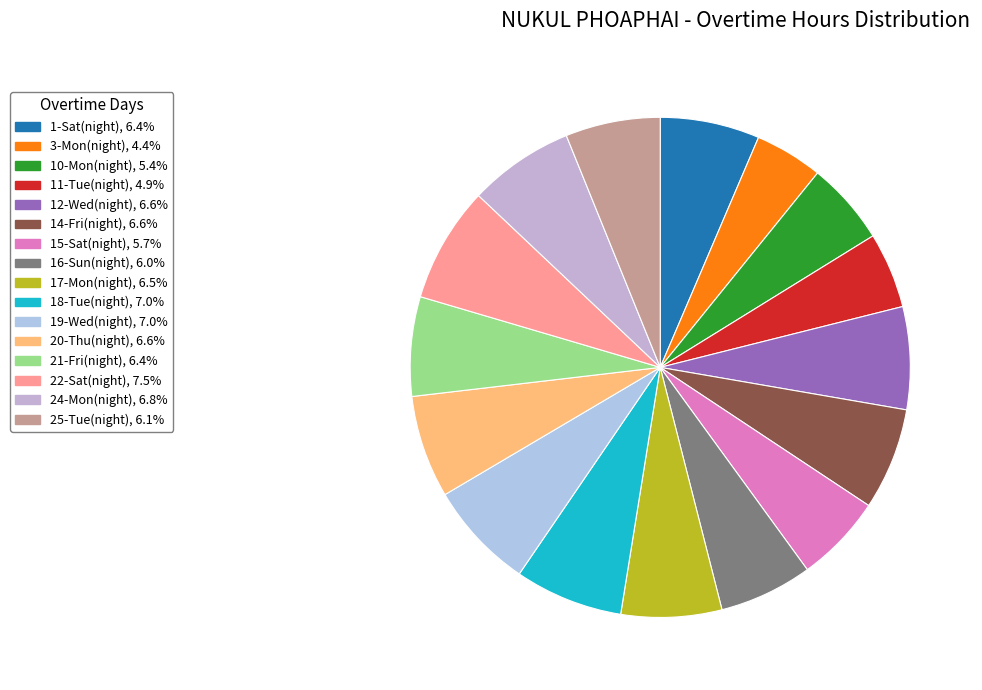

To the nearest percent, what portion does 22-Sat(night) represent?

7%